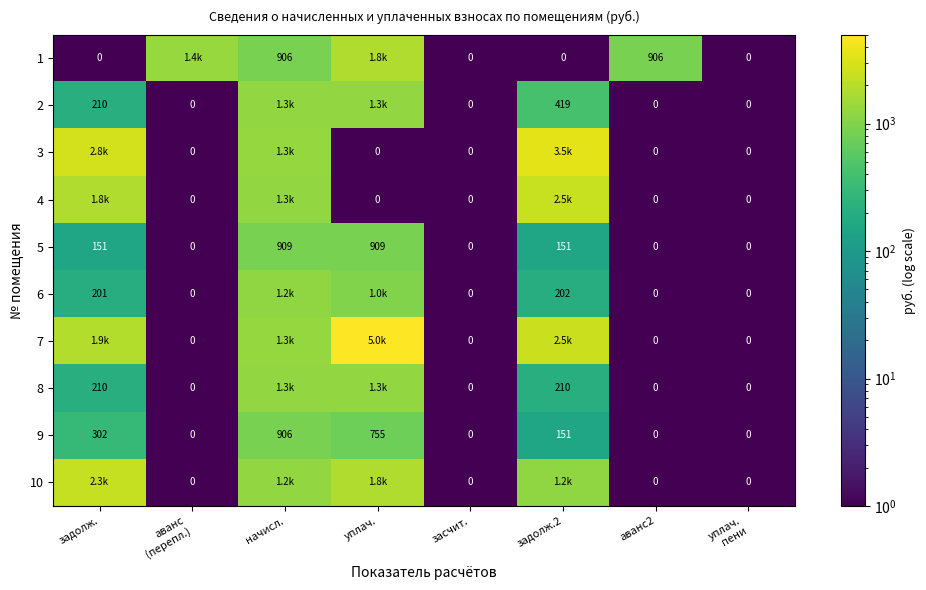

What is the difference between the second highest and minimum values in the 4 series?

1834.8